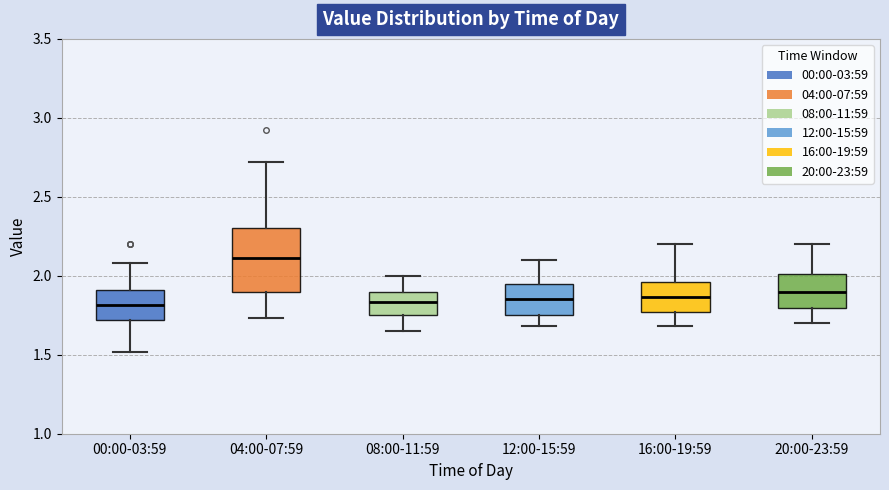

Which box's median line is the highest?

04:00-07:59